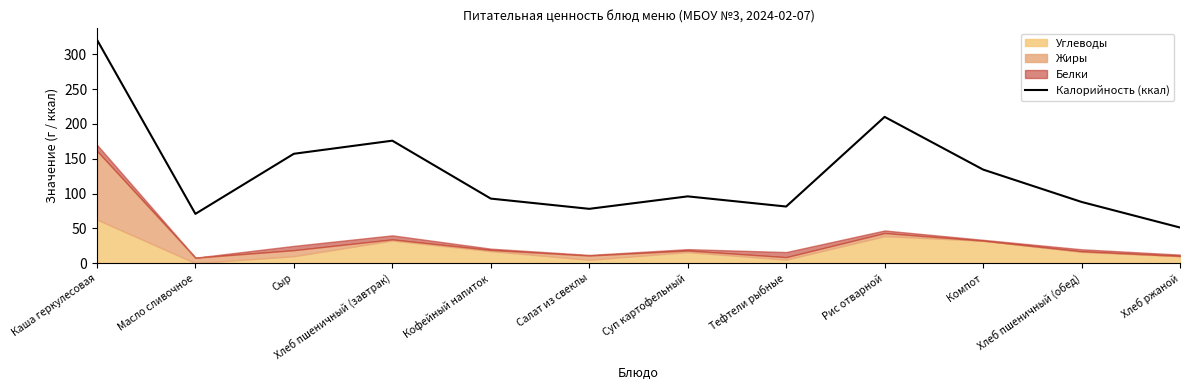

What is the label of the 2nd point from the right?

Хлеб пшеничный (обед)